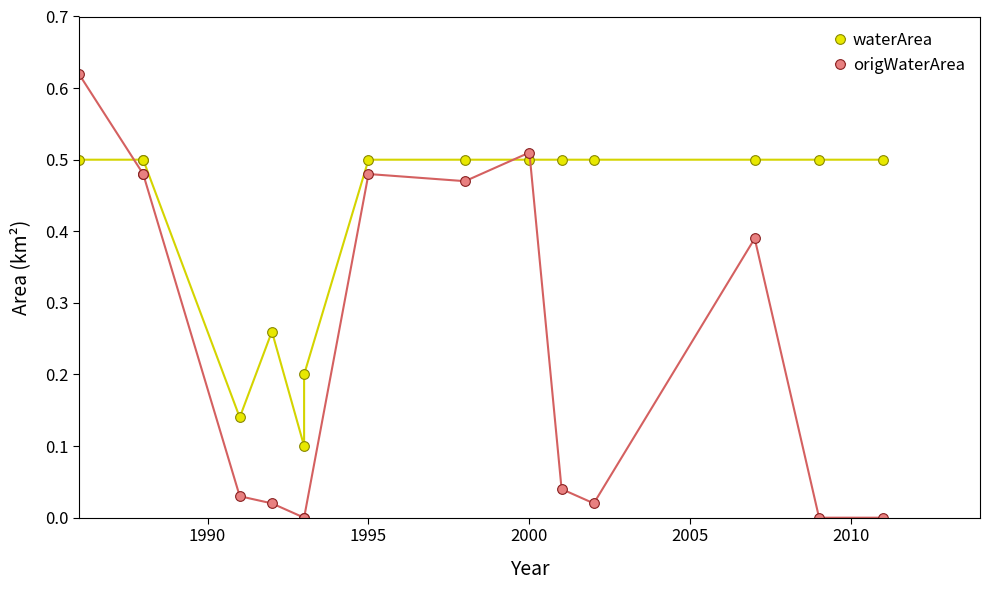

How many series are shown in this chart?

2